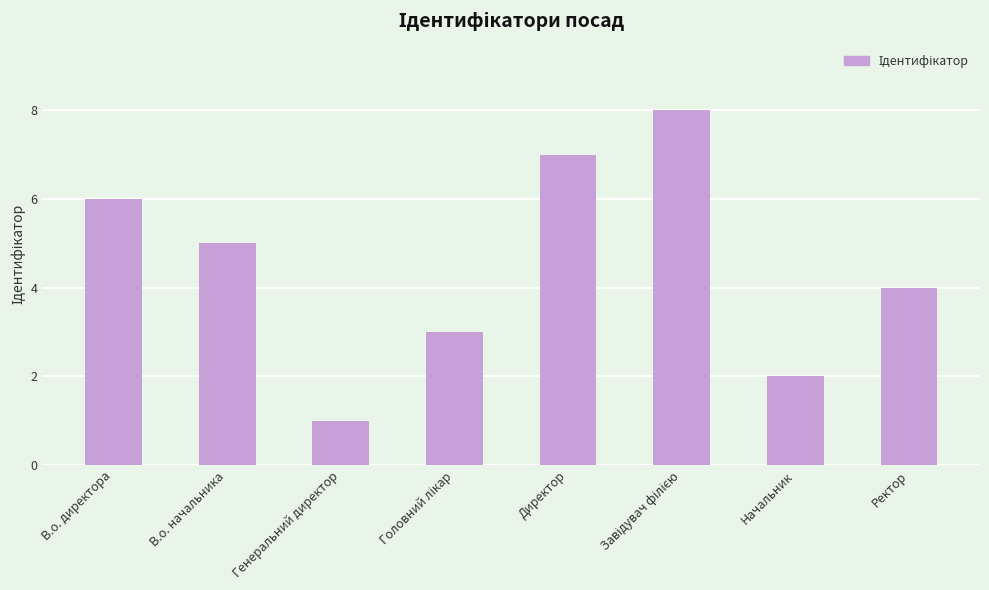

What is the difference between the maximum and second lowest values?

6